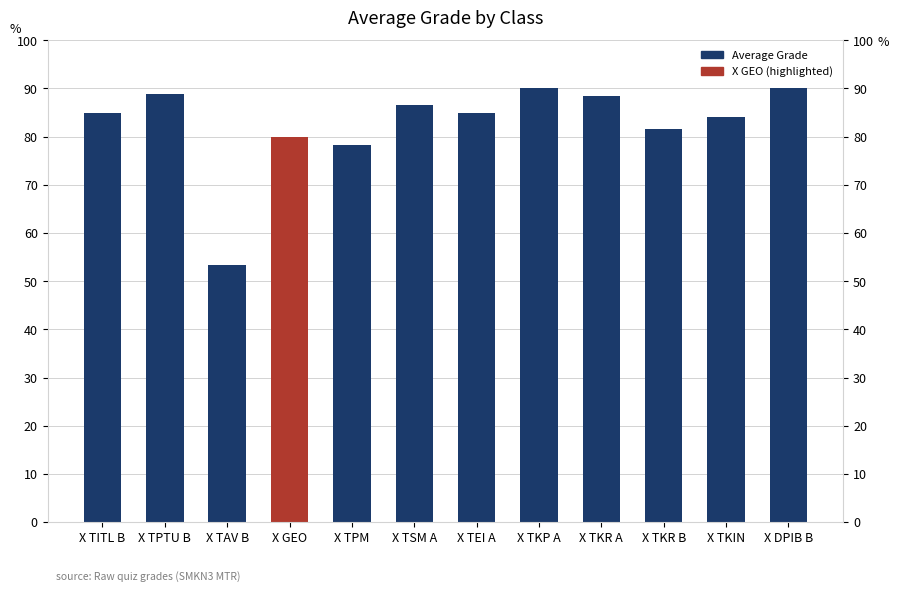

What is the difference between the second highest and minimum values?

36.7